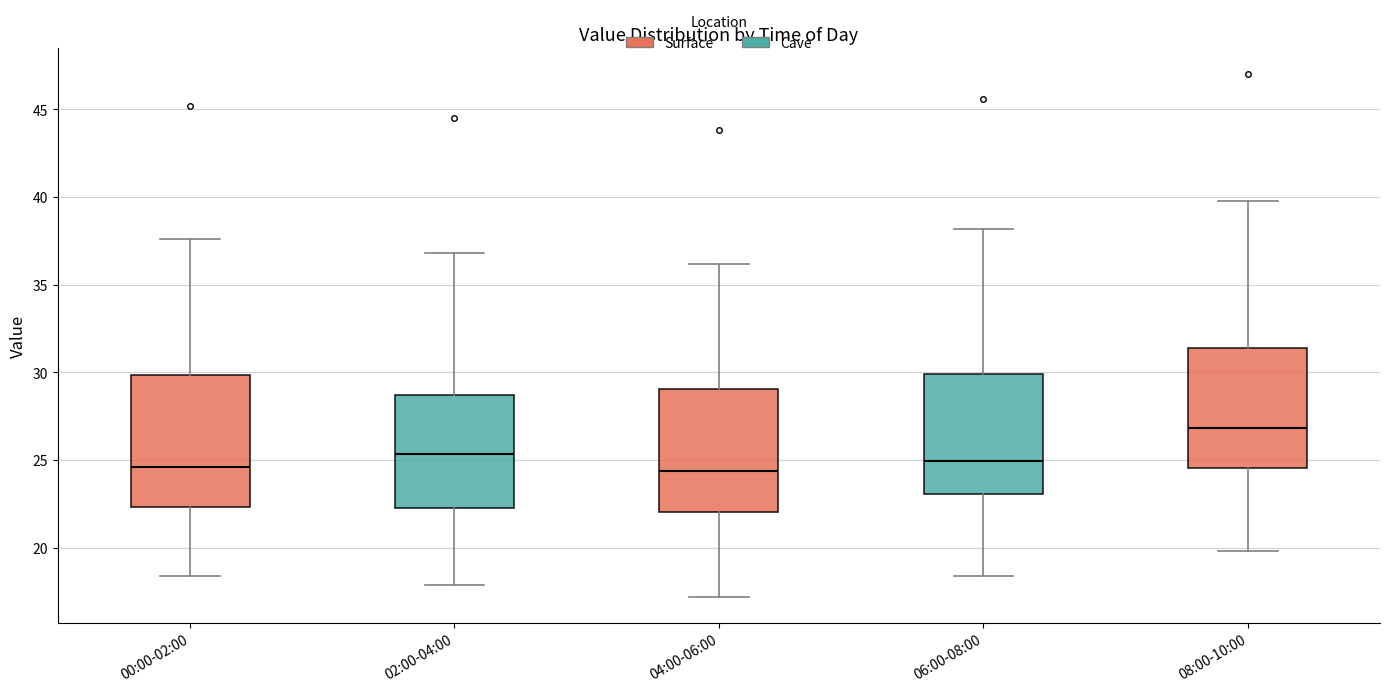

Which box has the highest median line?

08:00-10:00